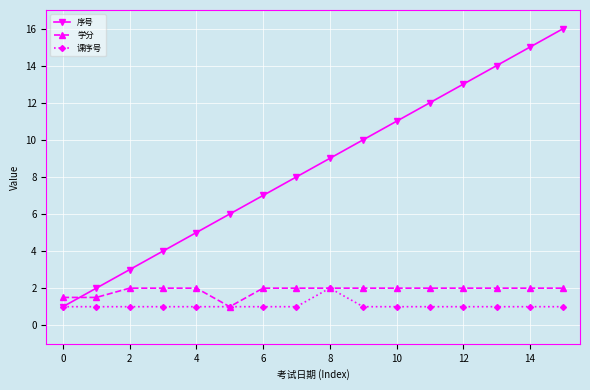

Which series has the largest total across all categories?

序号